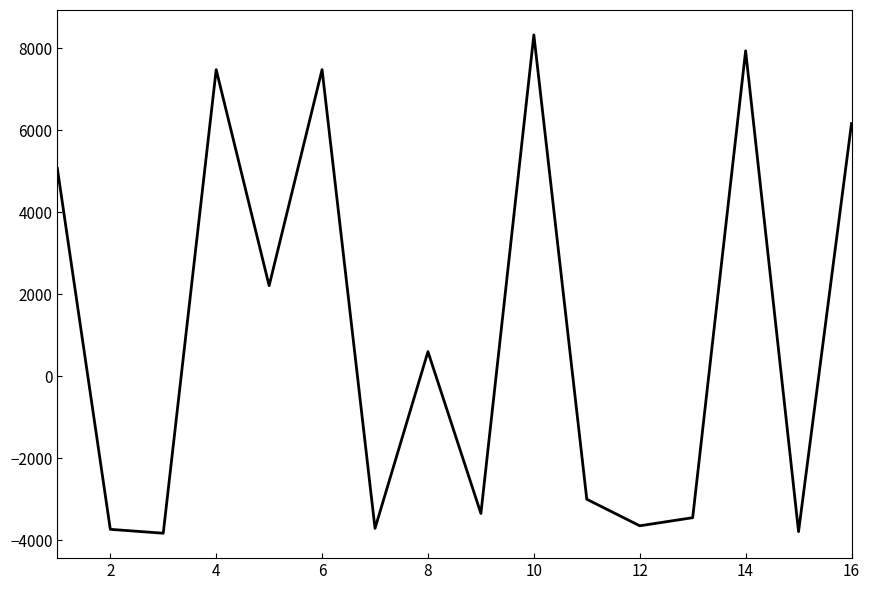

Does the chart have visible grid lines?

No